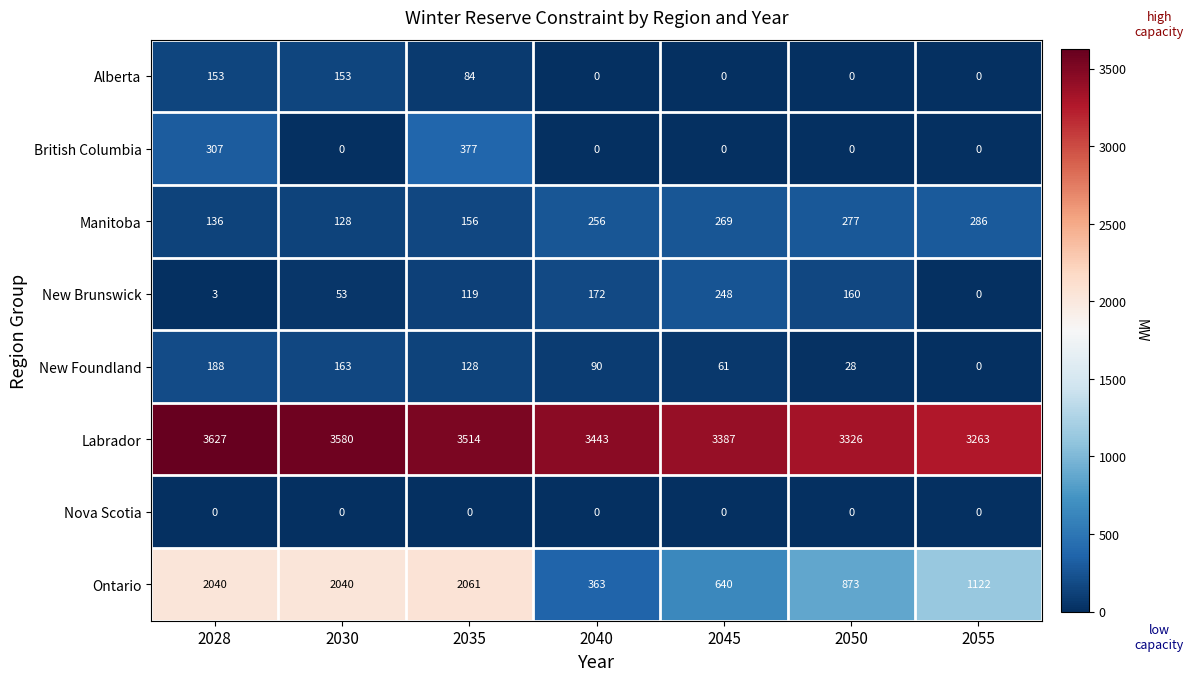

What is the greatest value displayed?

3627